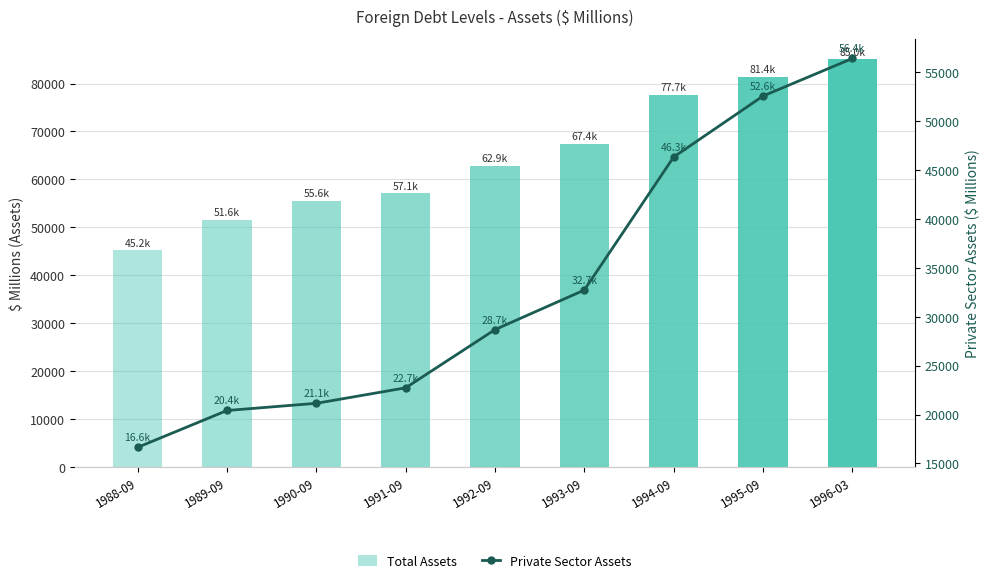

List the series in order of their overall mean, highest first.

Total Assets, Private Sector Assets